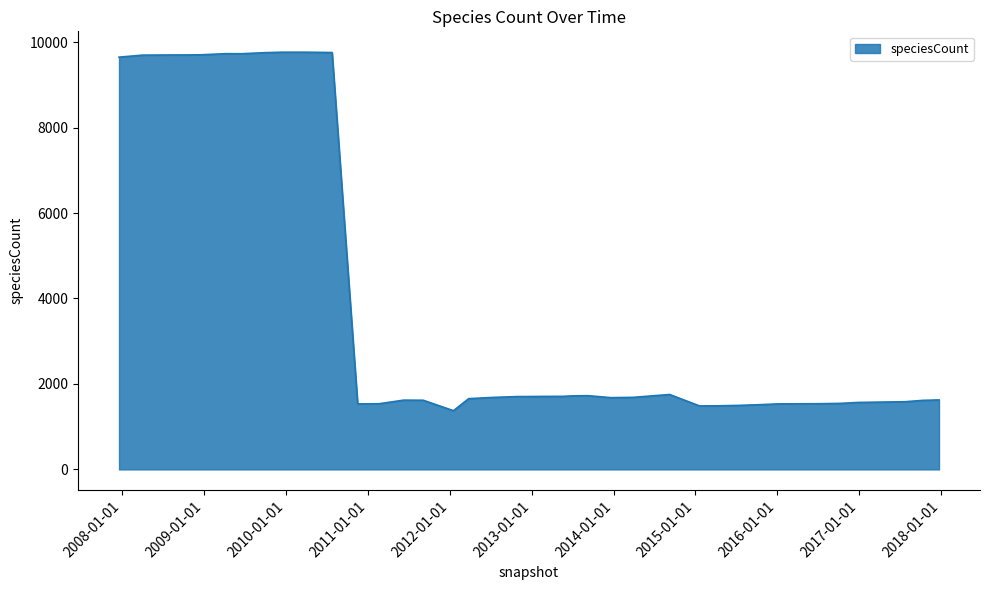

What is the greatest value displayed?

9764